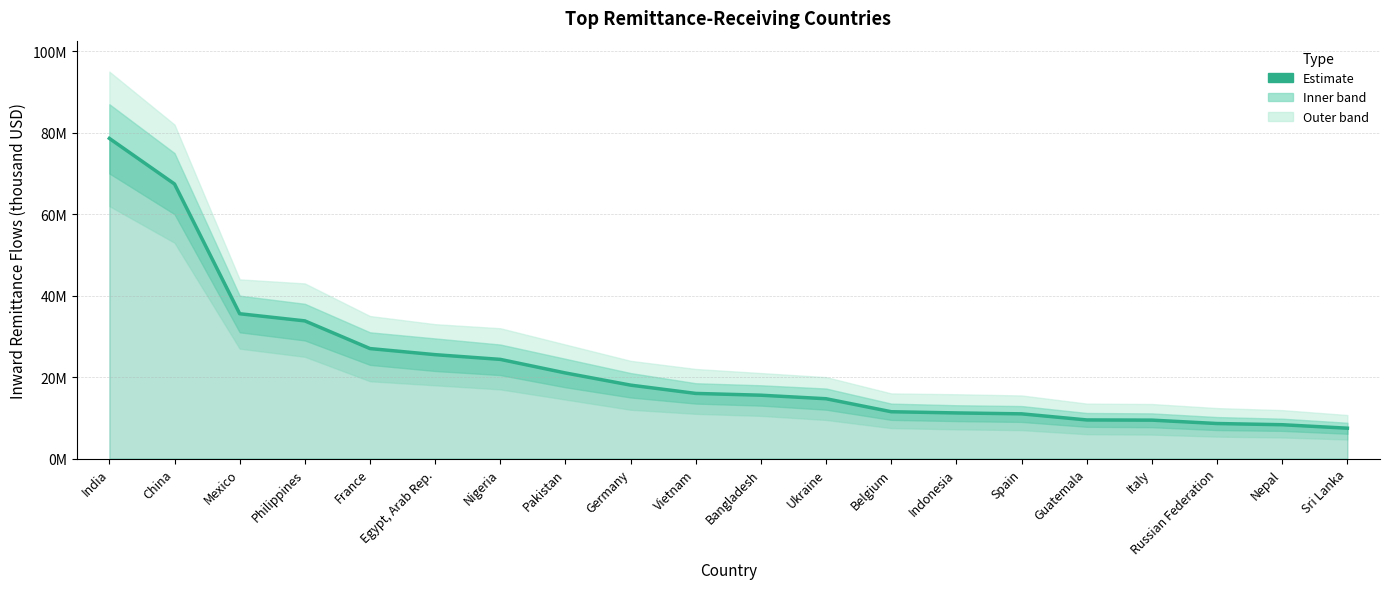

What is the difference between the second highest and second lowest values?

59097407.7